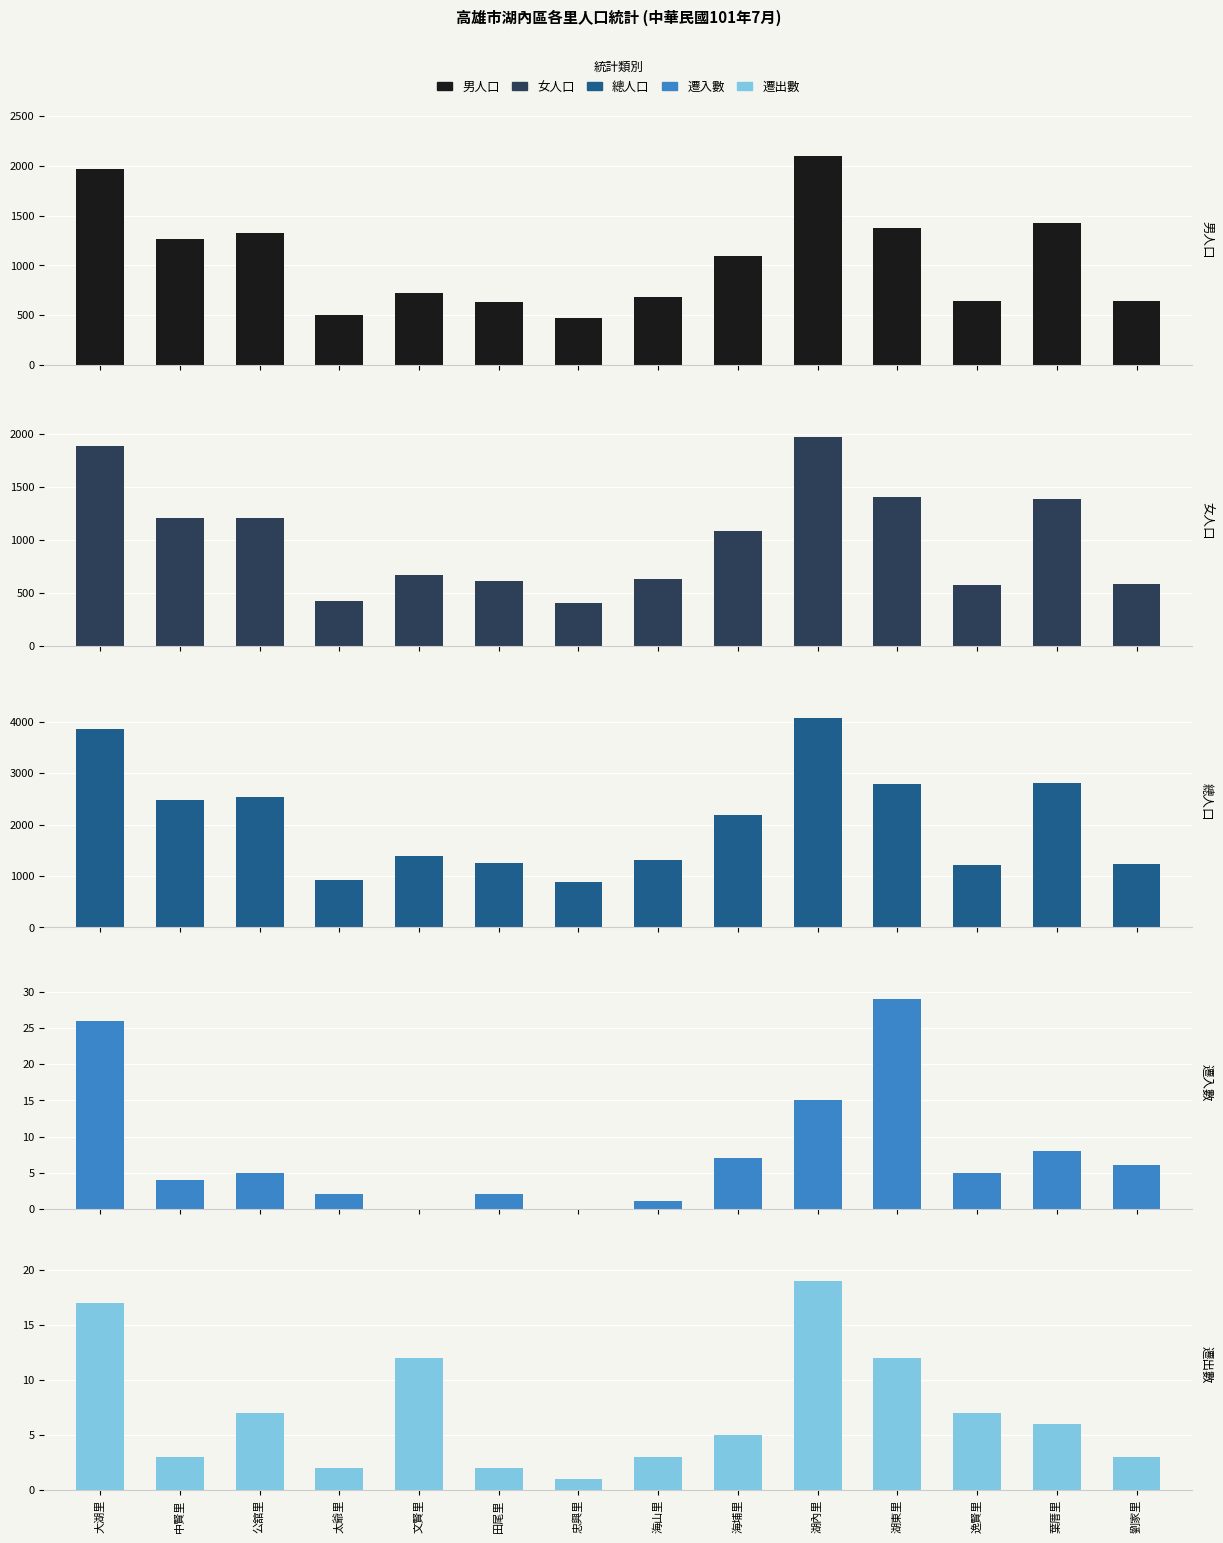

What are all the series names shown in the legend?

男人口, 女人口, 總人口, 遷入數, 遷出數